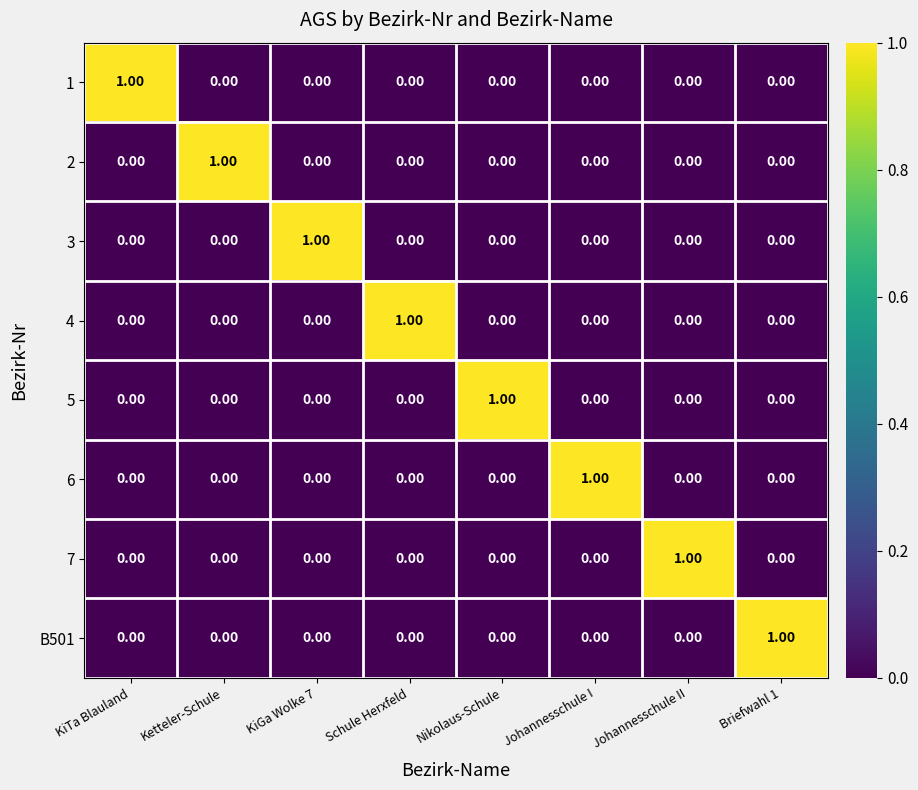

At which label does 6 reach its peak?

Johannesschule I